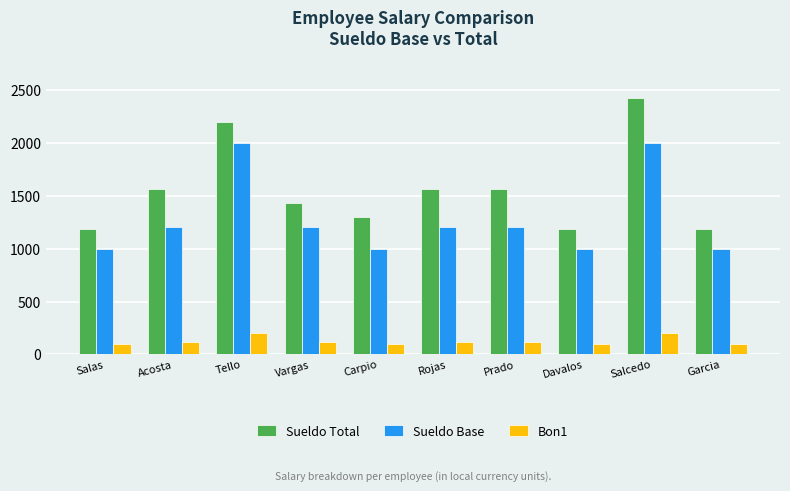

Reading left to right, transcribe all the data shown in this chart.

Sueldo Total: Salas=1190	Acosta=1560	Tello=2200	Vargas=1428	Carpio=1300	Rojas=1560	Prado=1560	Davalos=1190	Salcedo=2420	Garcia=1190
Sueldo Base: Salas=1000	Acosta=1200	Tello=2000	Vargas=1200	Carpio=1000	Rojas=1200	Prado=1200	Davalos=1000	Salcedo=2000	Garcia=1000
Bon1: Salas=100	Acosta=120	Tello=200	Vargas=120	Carpio=100	Rojas=120	Prado=120	Davalos=100	Salcedo=200	Garcia=100